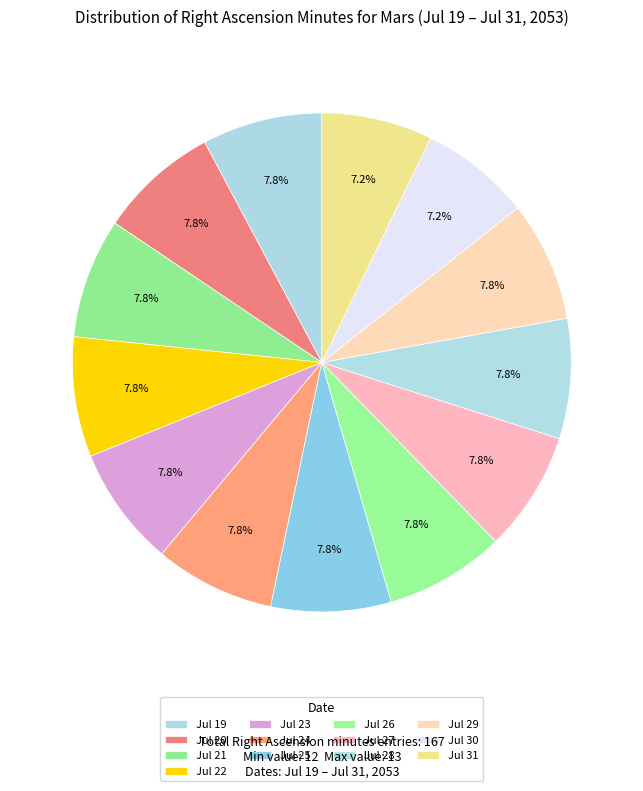

Count the number of slices in the pie.

13